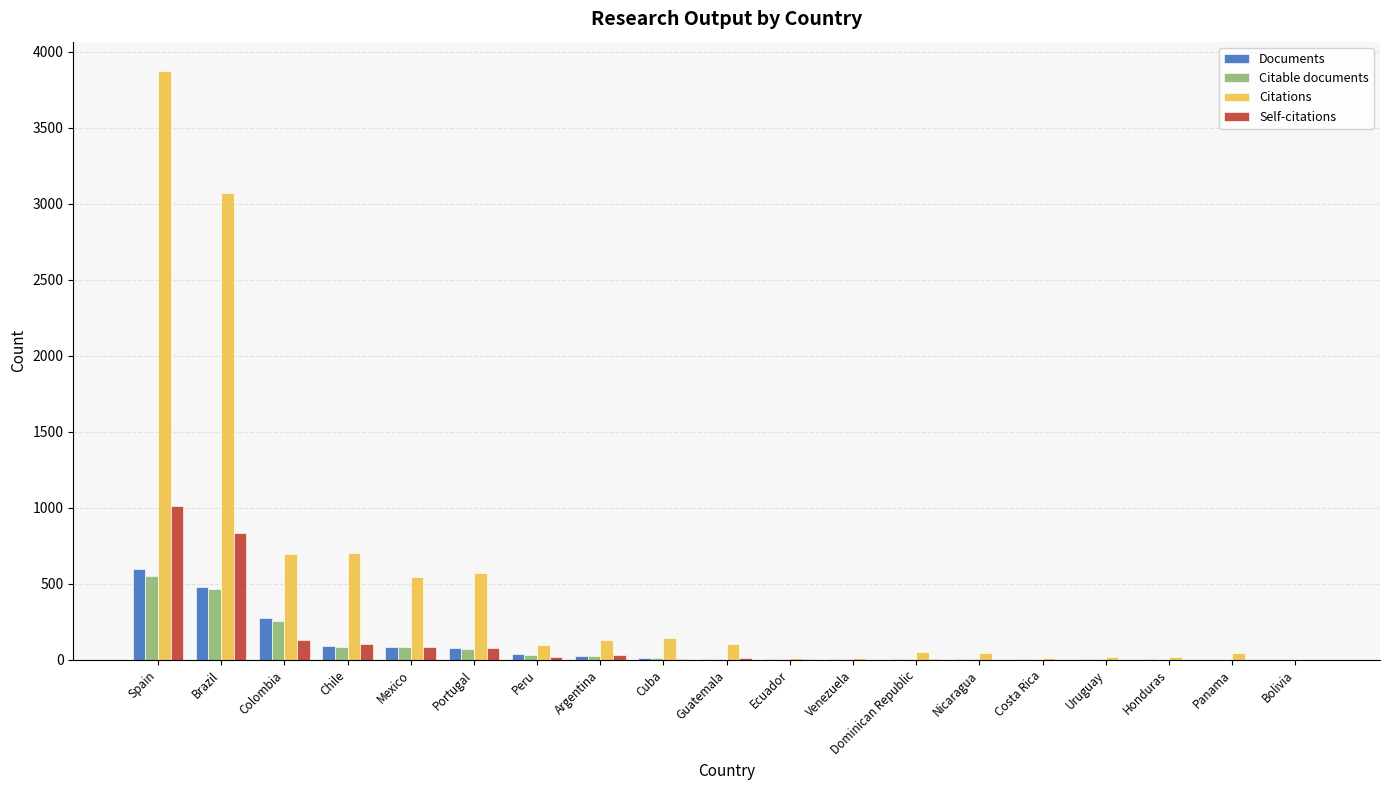

Is the value of Citable documents at Chile greater than the value of Self-citations at Costa Rica?

Yes